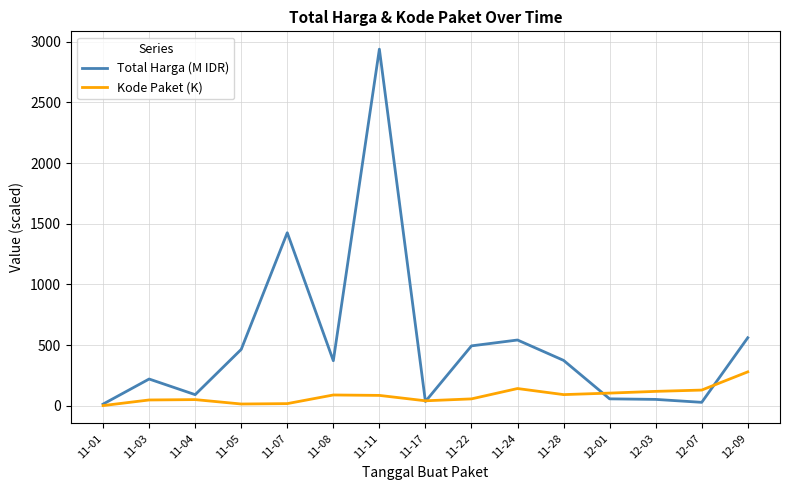

What is the difference between the Total Harga (M IDR) values at 11-08 and 11-07?

1055.3